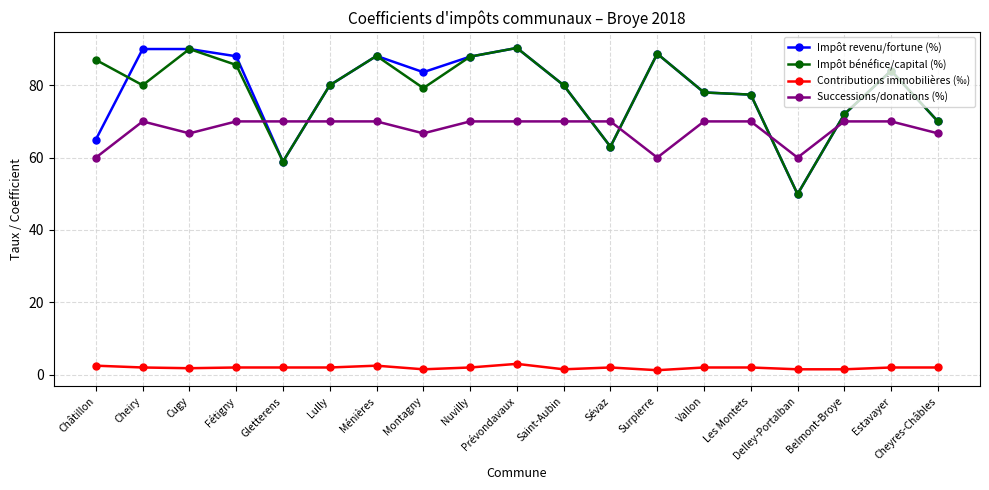

How many series are shown in this chart?

4